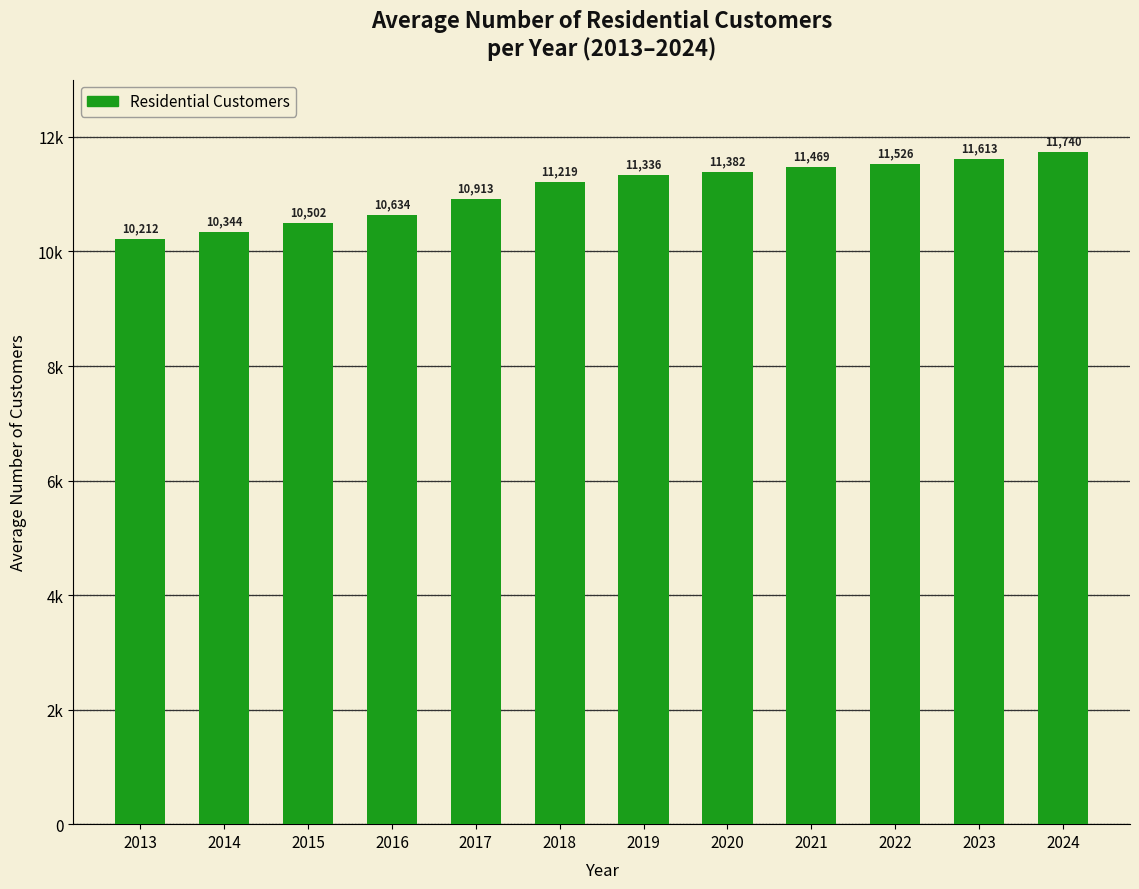

Does the chart contain any negative values?

No